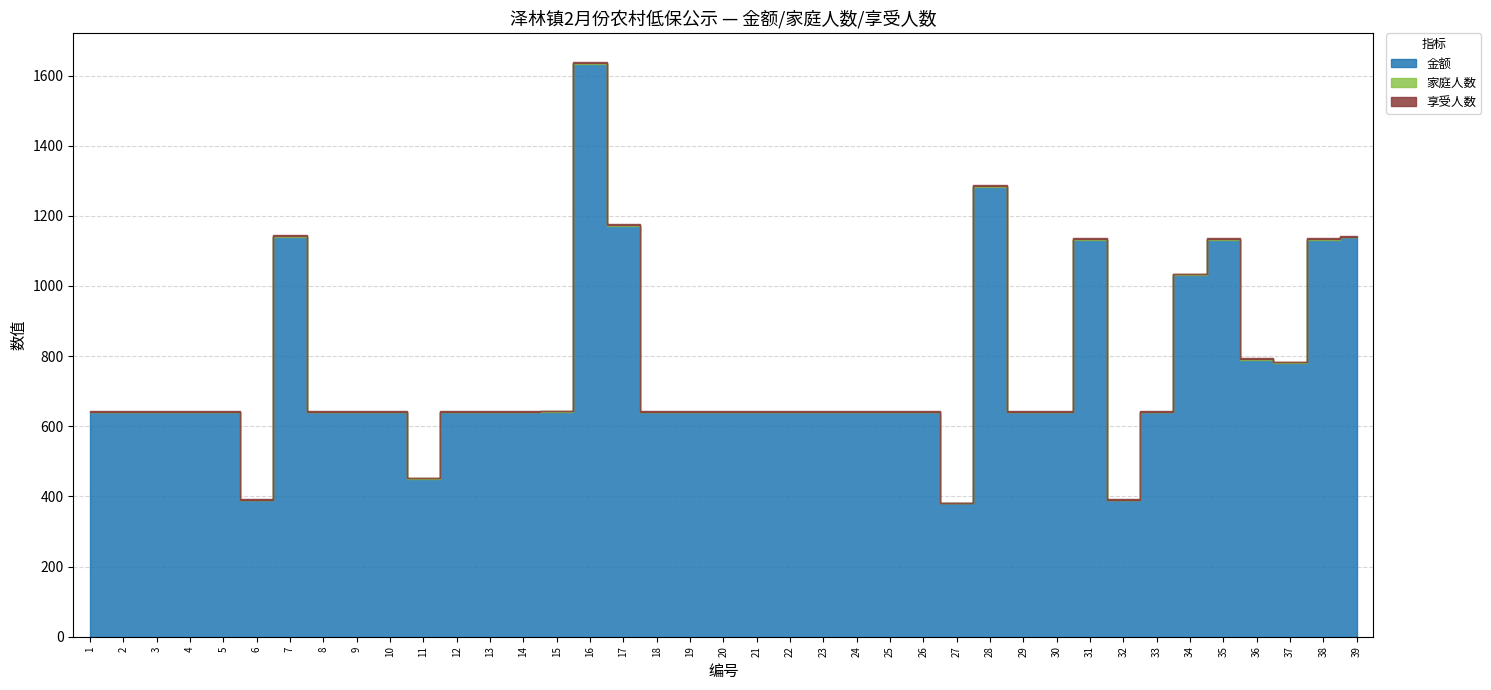

Is it true that 享受人数 equals 1 at 29?

True